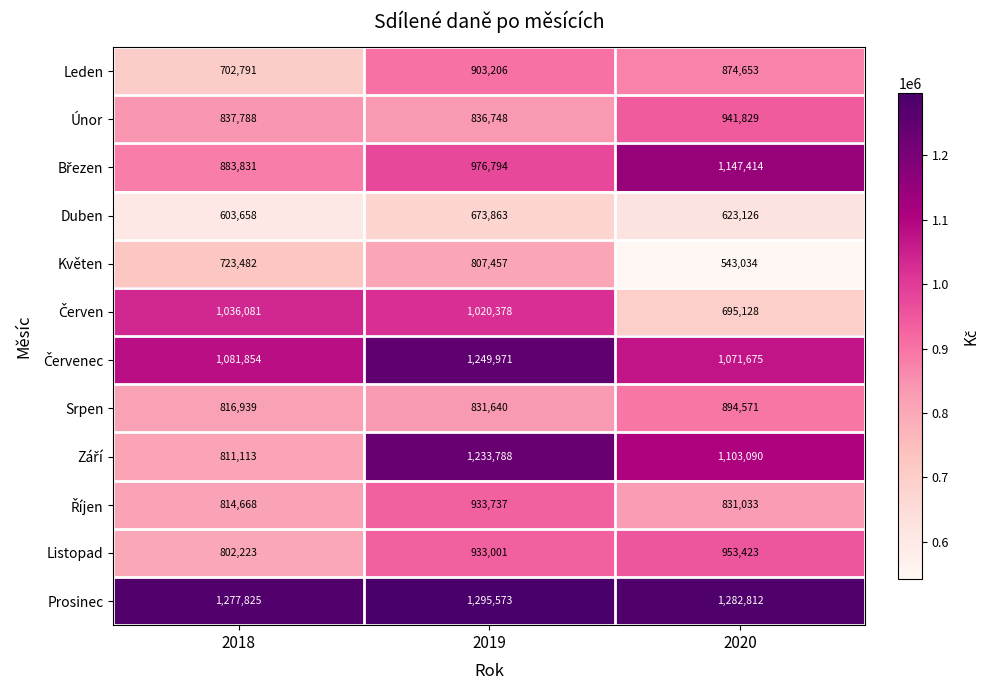

What is the maximum value shown in the chart?

1295573